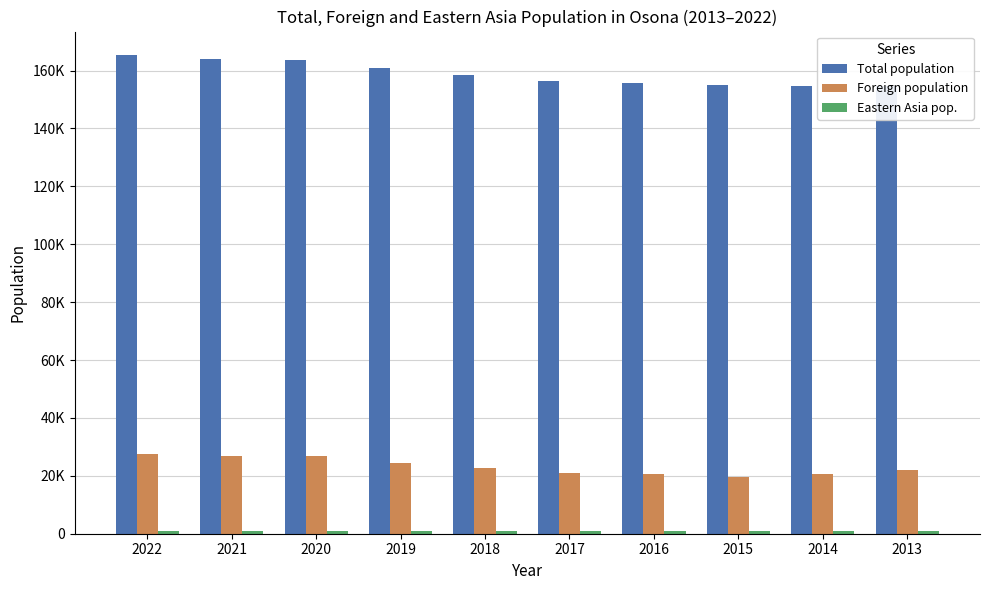

Does the chart contain any negative values?

No